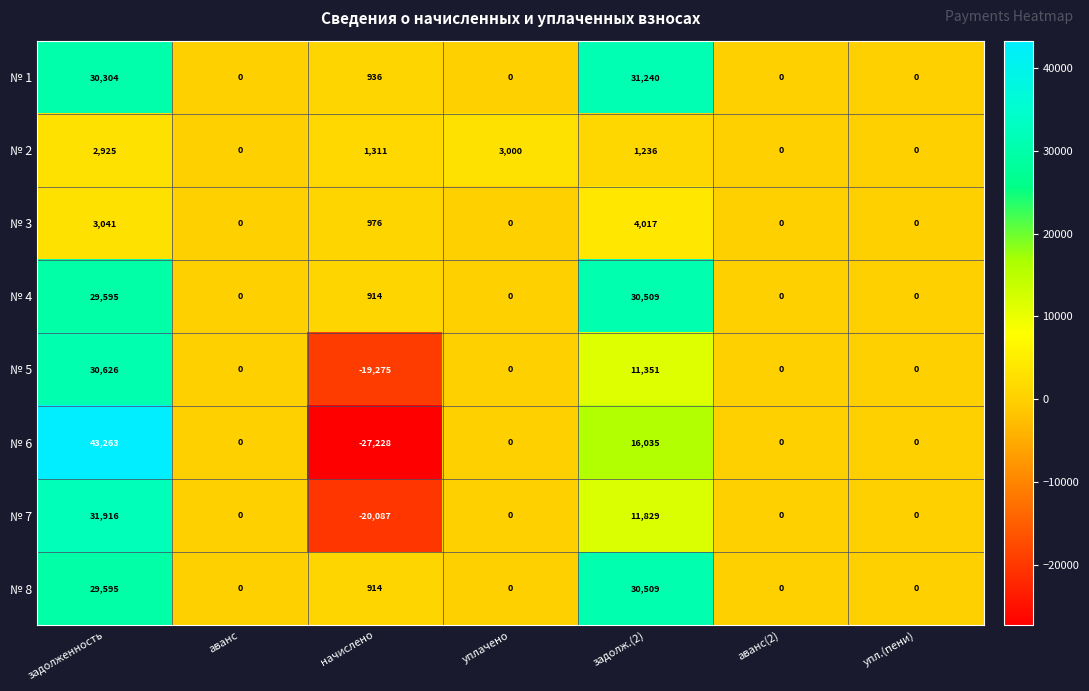

At which category is the sum across all series the highest?

задолженность